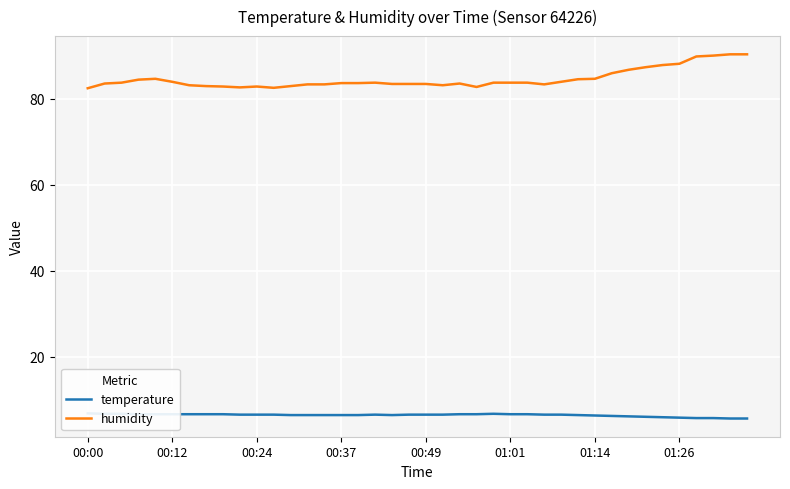

What is the total value across all series at 12?

89.4